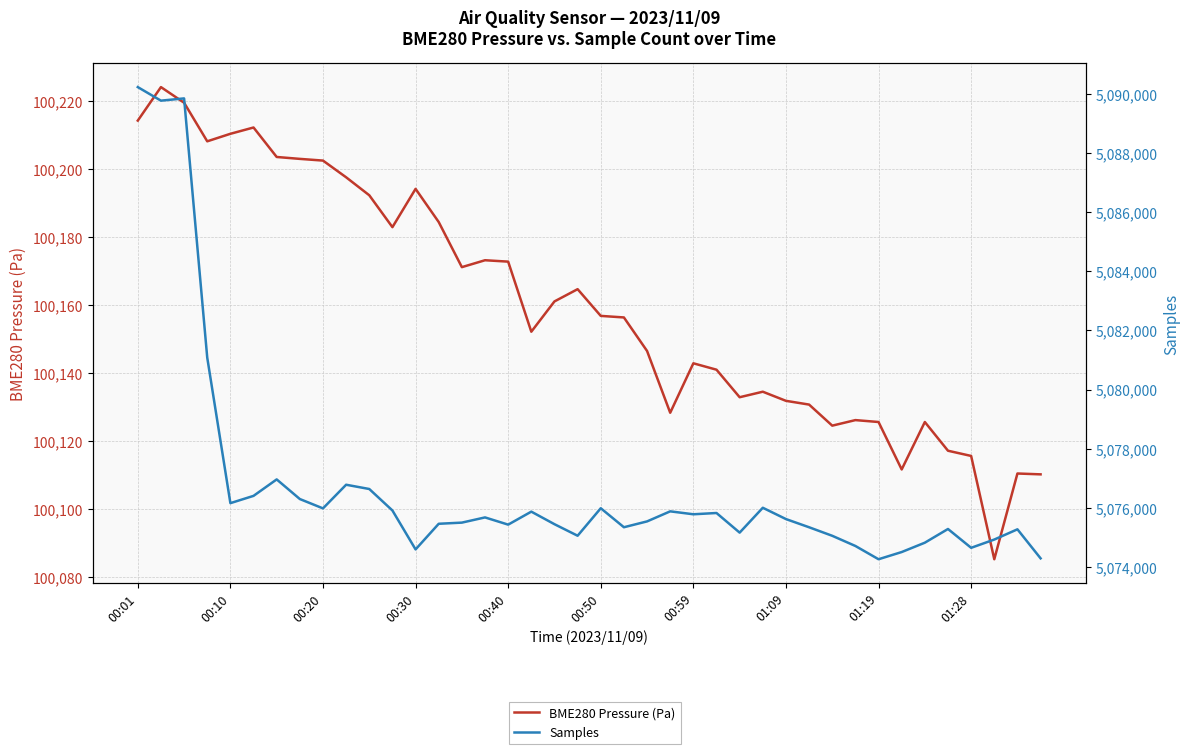

In Samples, how many points are higher than both neighbors (excluding endpoints)?

11